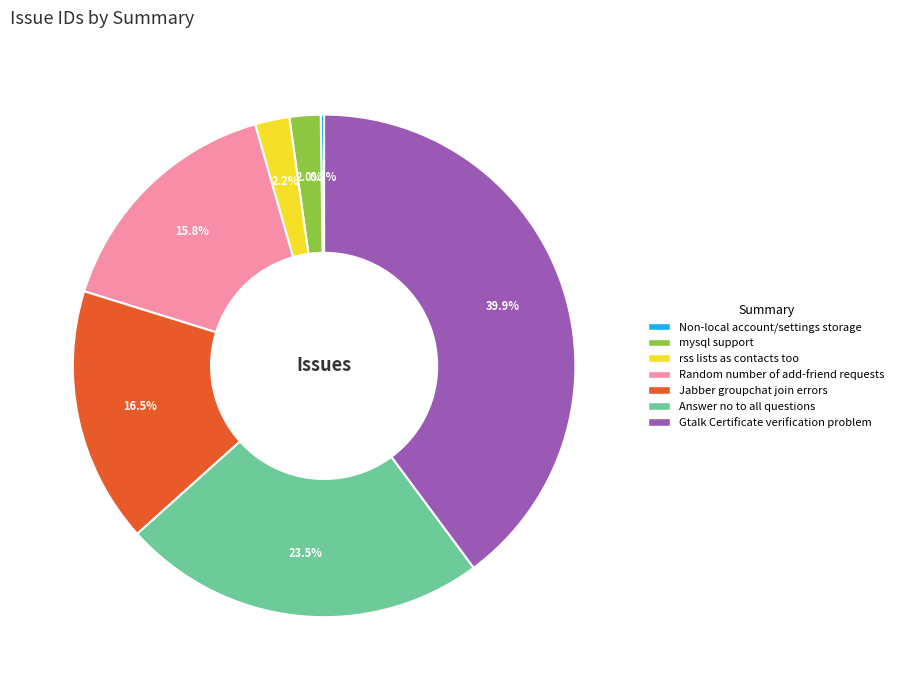

To the nearest percent, what is the average slice percentage?

14%